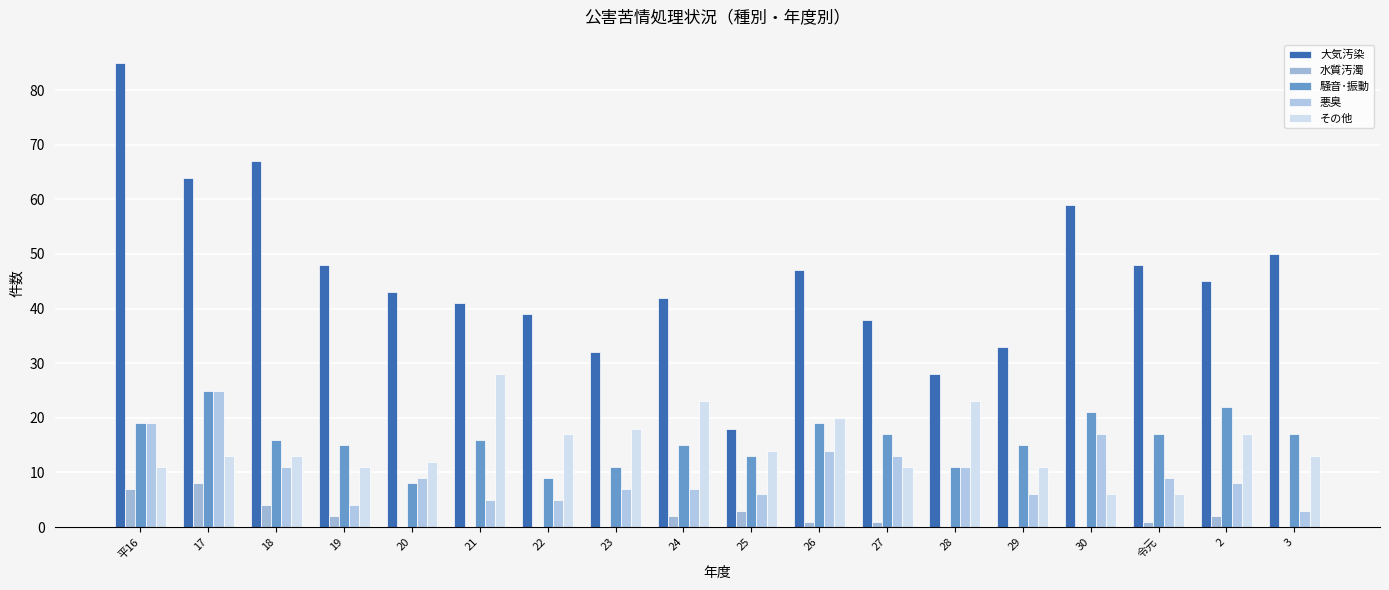

Does the chart contain stacked bars?

No